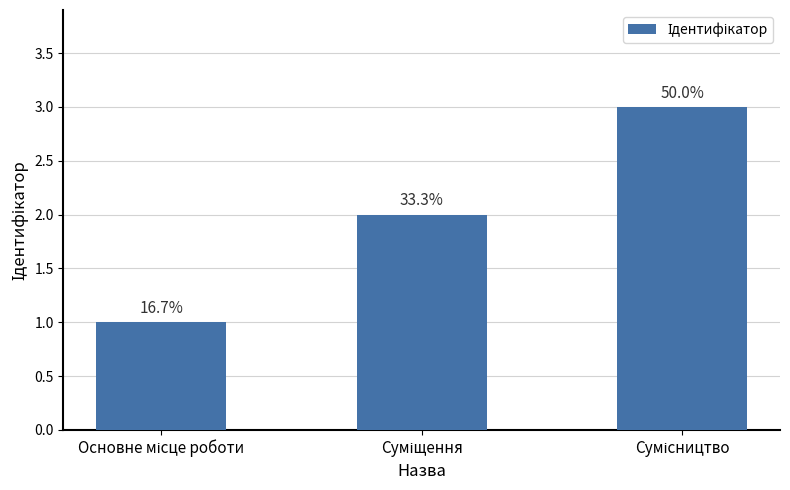

The value at Суміщення is 3. True or false?

False